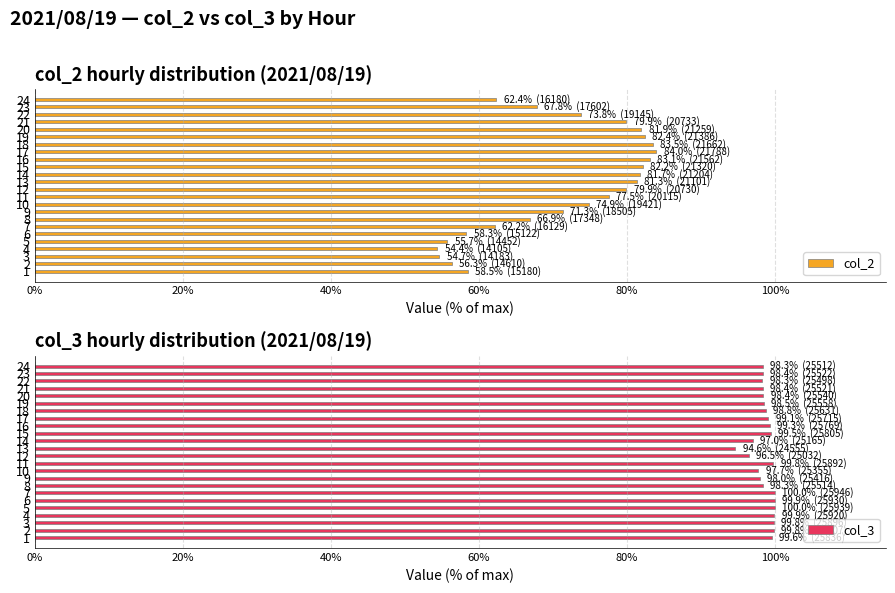

How many data points in col_2 are above 74?

12